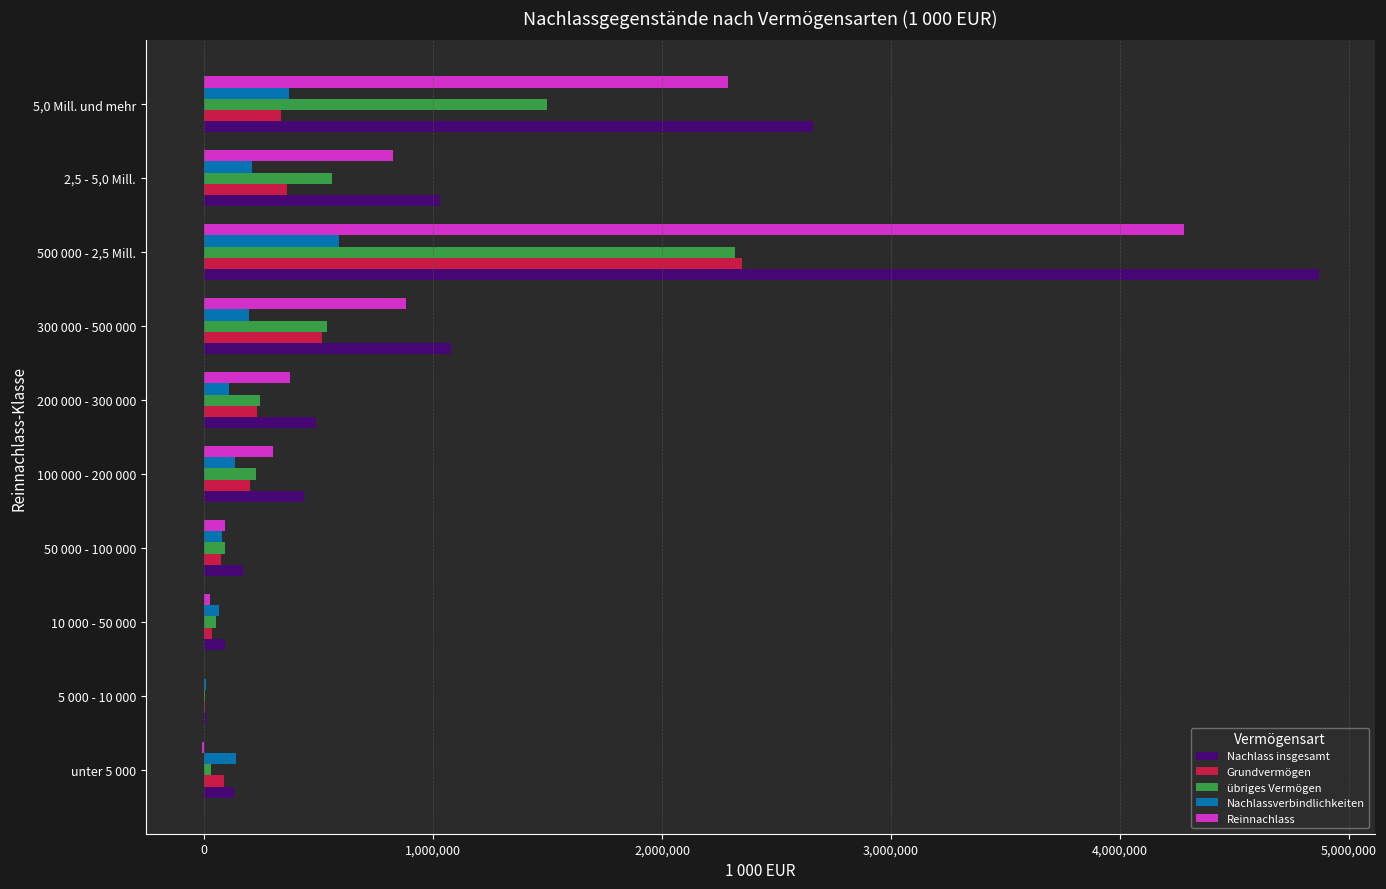

What is the greatest value displayed?

4868445